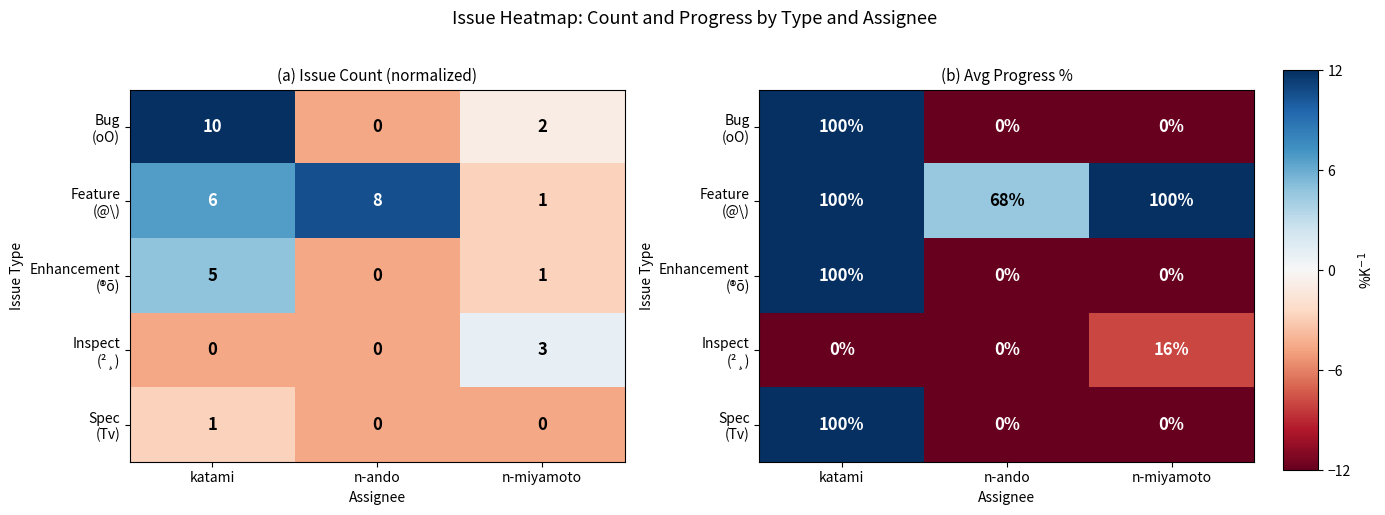

True or false: Enhancement (®õ) has a value of -12.0 at n-ando.

True